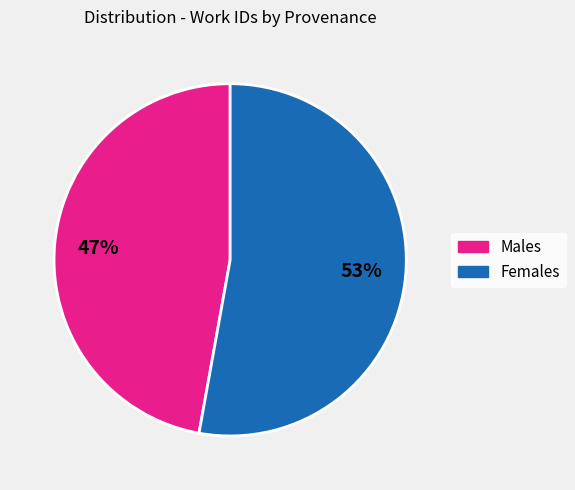

Is there a majority slice in this chart?

Yes